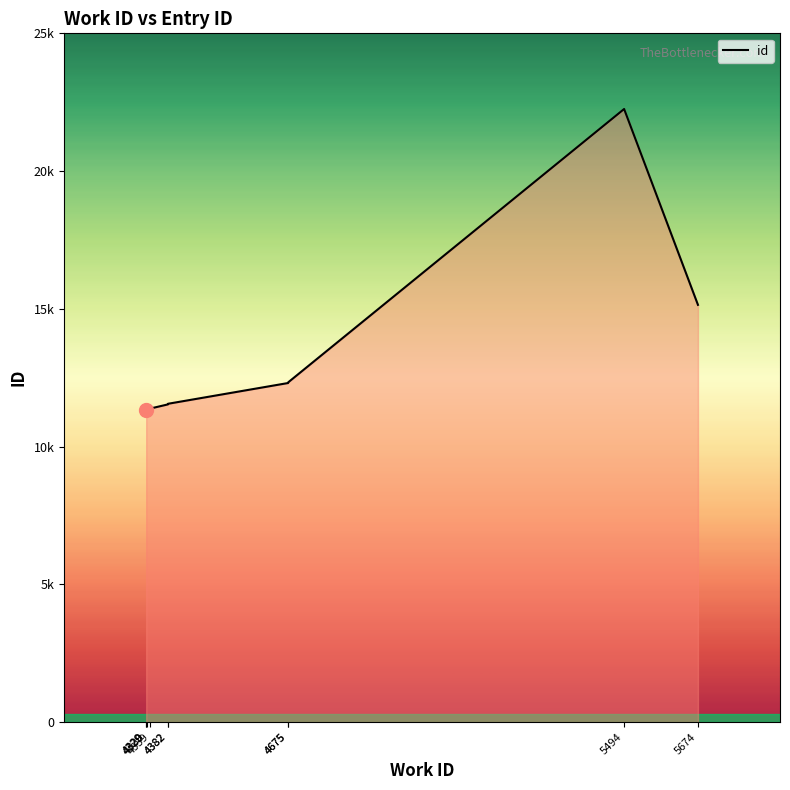

How many lines are shown in the chart?

1